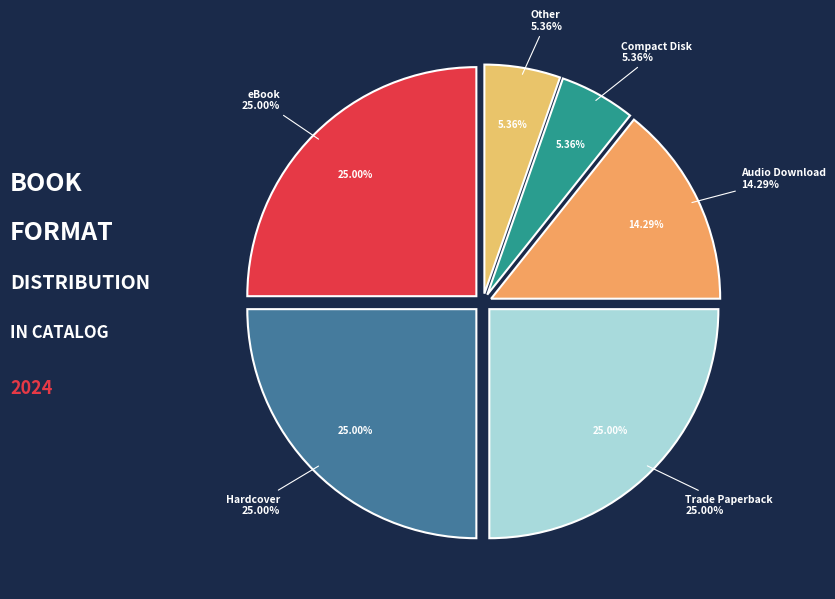

To the nearest percent, what portion does Trade Paperback represent?

25%